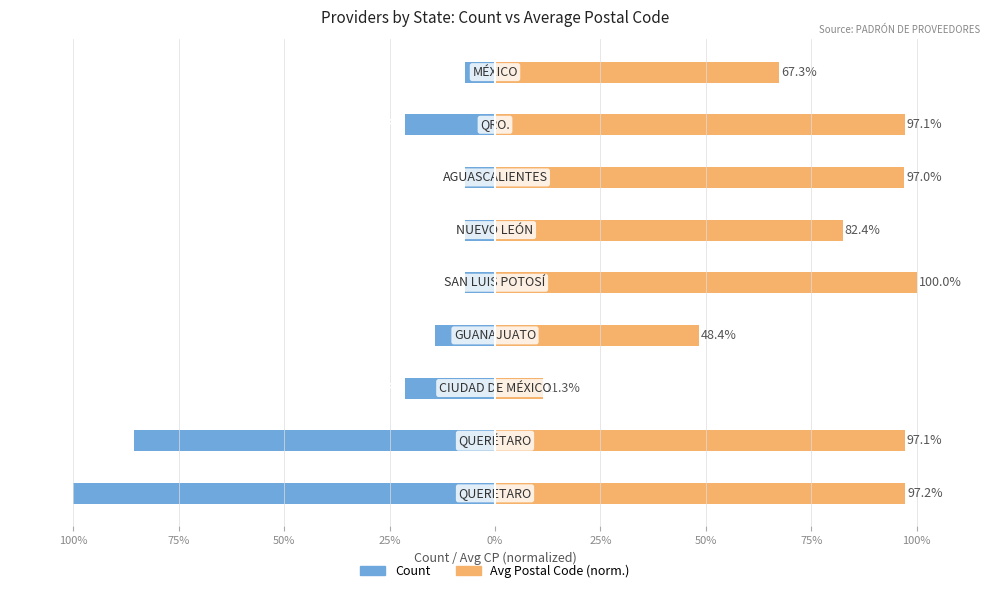

How many series are shown in this chart?

2